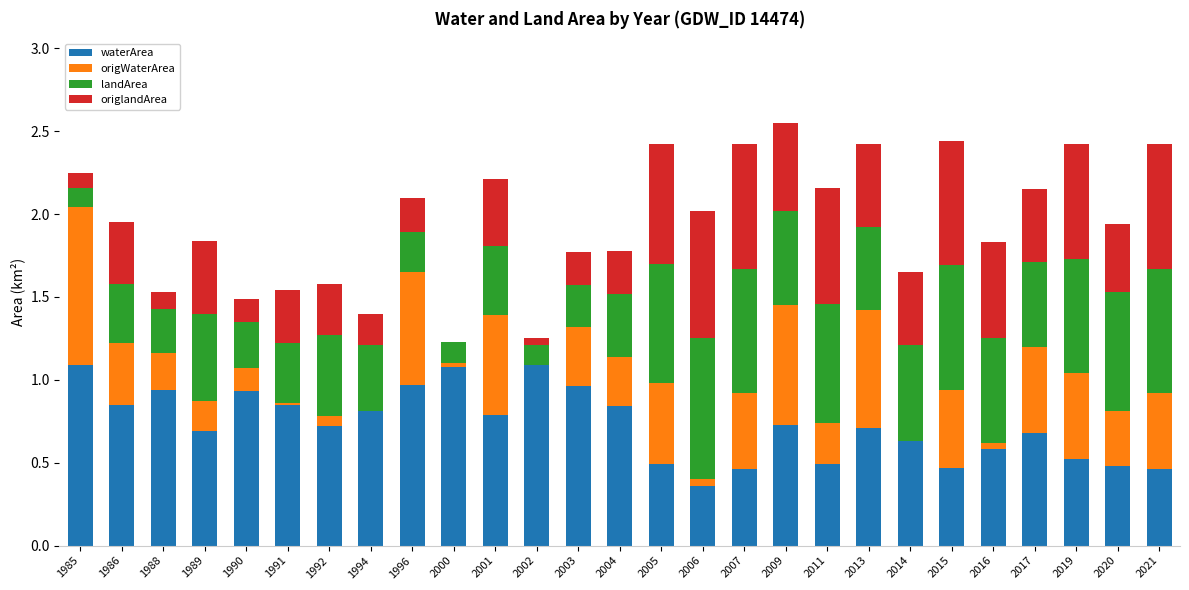

The value of waterArea at 2011 is 0.5. True or false?

True